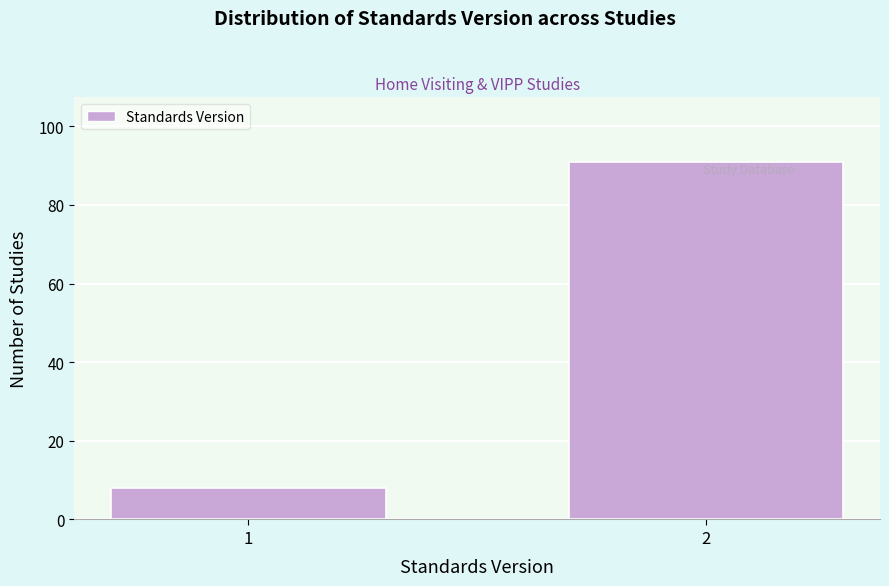

Reading left to right, what are all the values shown in this chart?

8	91